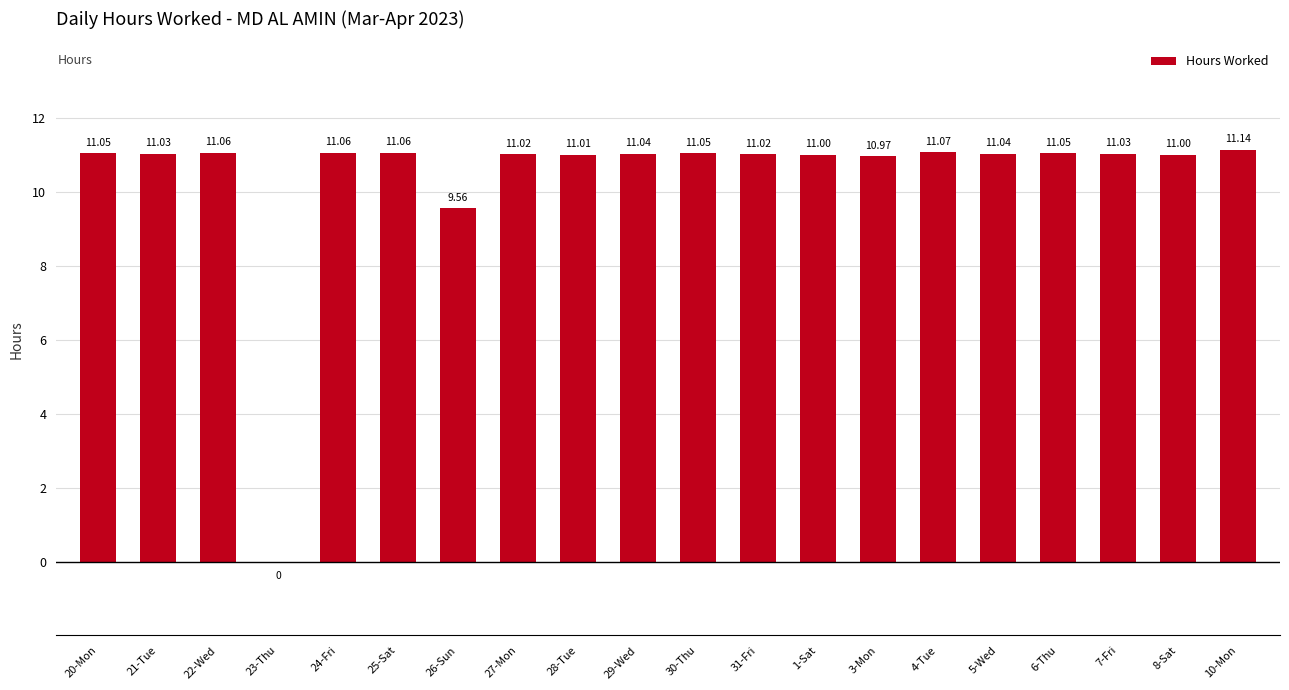

How many distinct data groups are displayed?

1